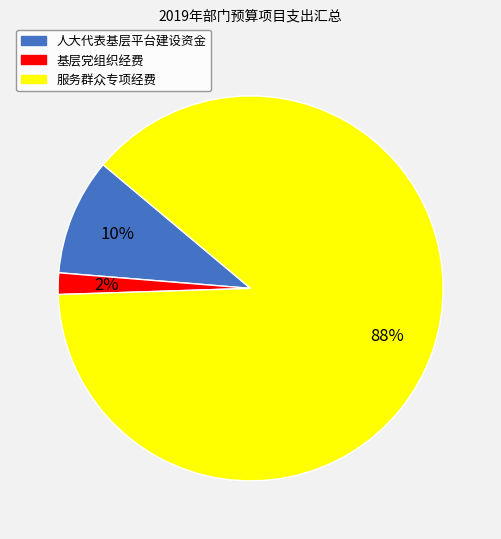

Count the number of slices in the pie.

3